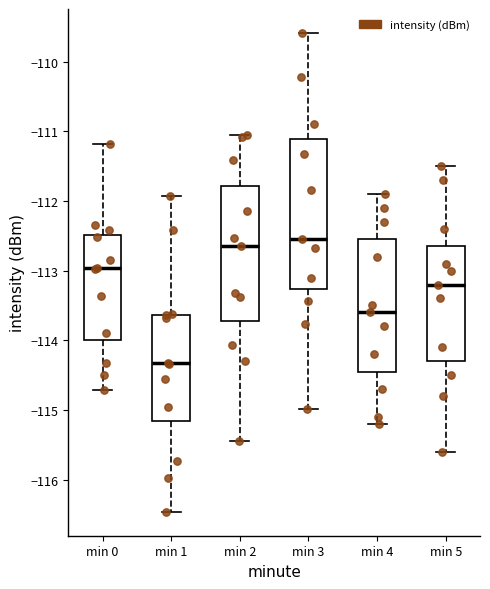

Which box has the lowest median line?

min 1